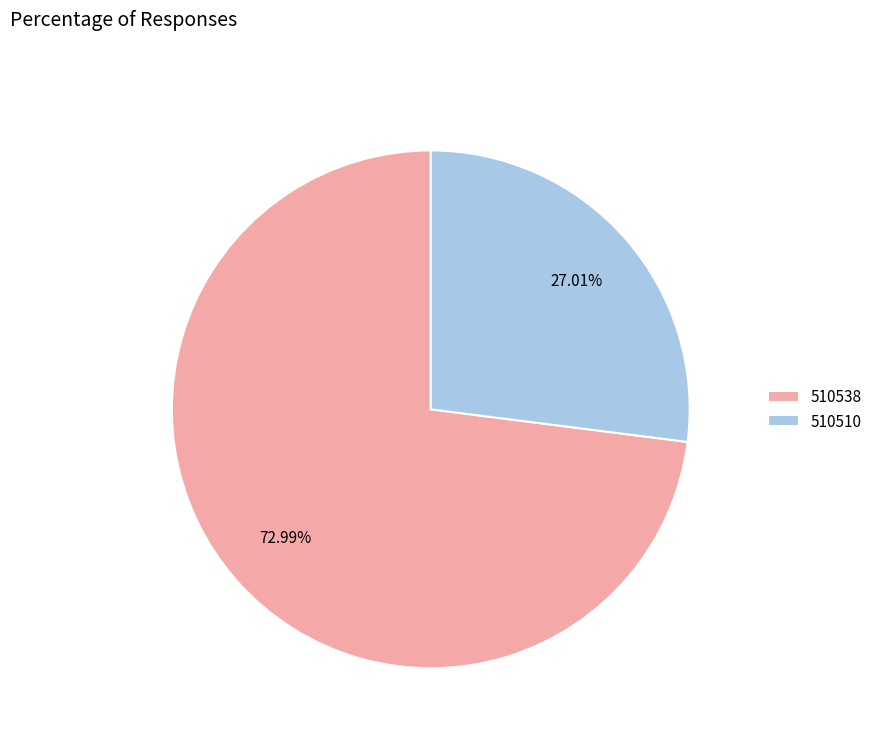

How many segments does this pie chart have?

2